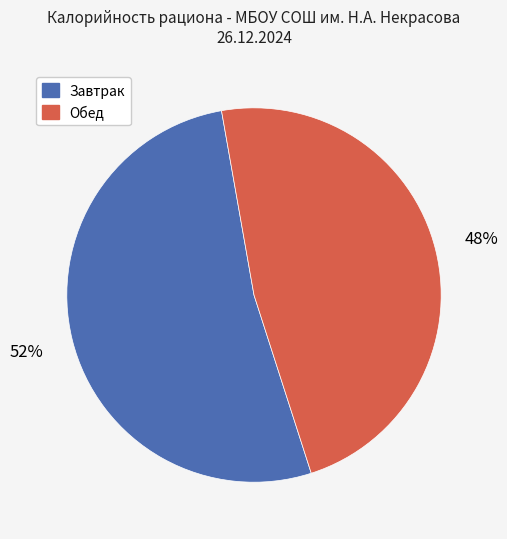

Approximately how many times larger is the value at Завтрак compared to Обед?

1.1